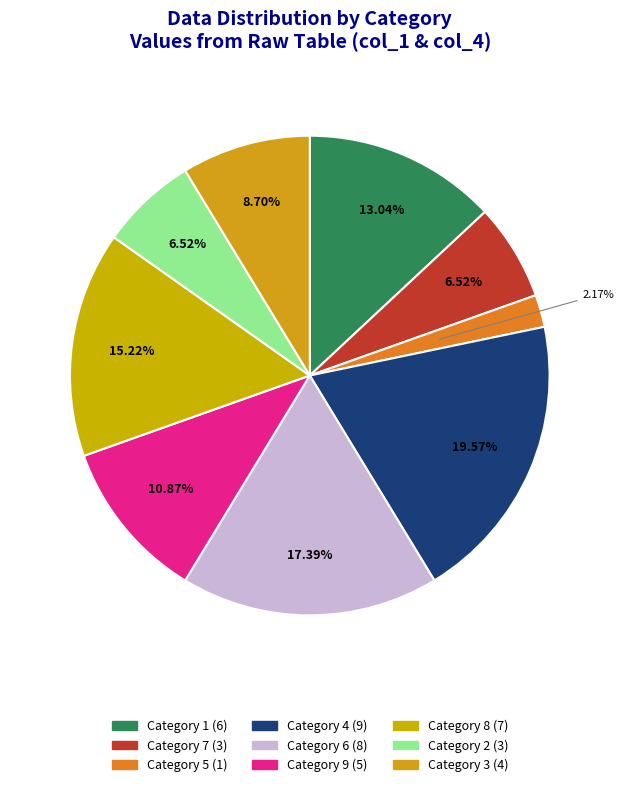

How many segments does this pie chart have?

9